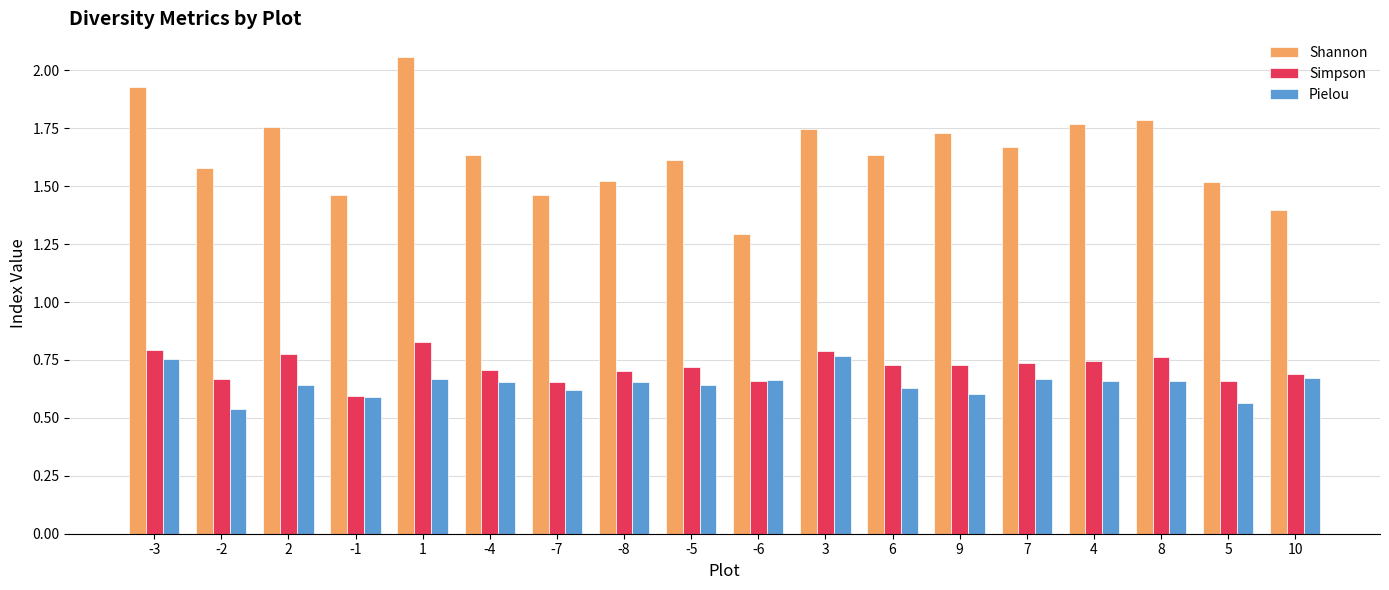

What is the sum of all Simpson values?

12.9